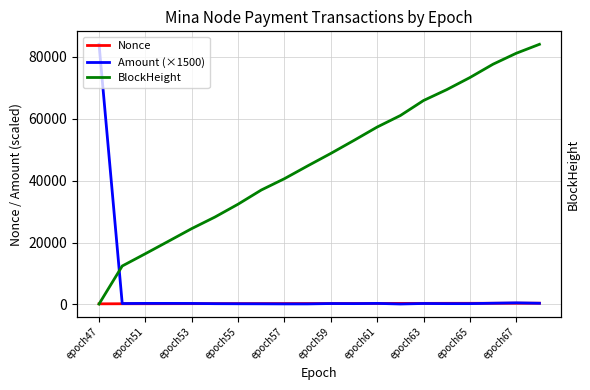

How many values in the Nonce series are below 309?

10